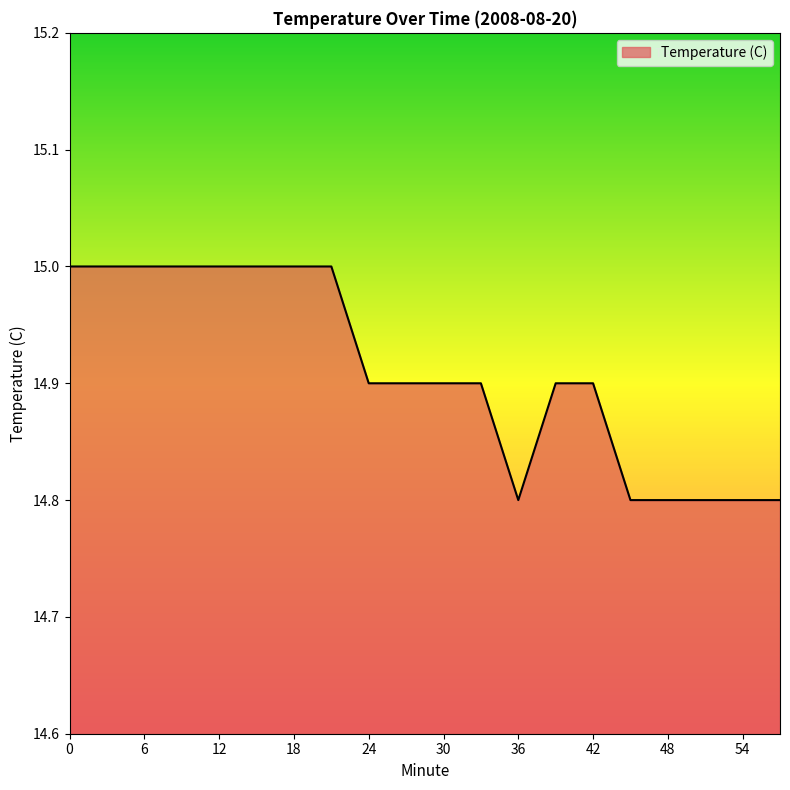

What is the maximum value shown in the chart?

15.0